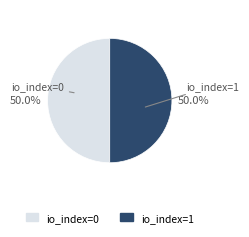

Approximately how many times larger is the value at io_index=0 compared to io_index=1?

1.0